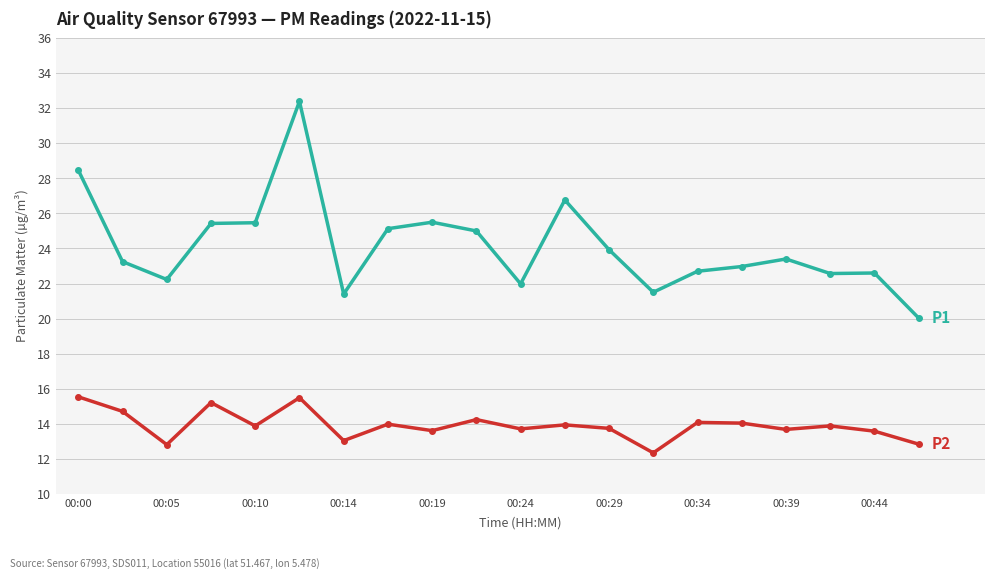

What is the smallest value displayed?

12.3